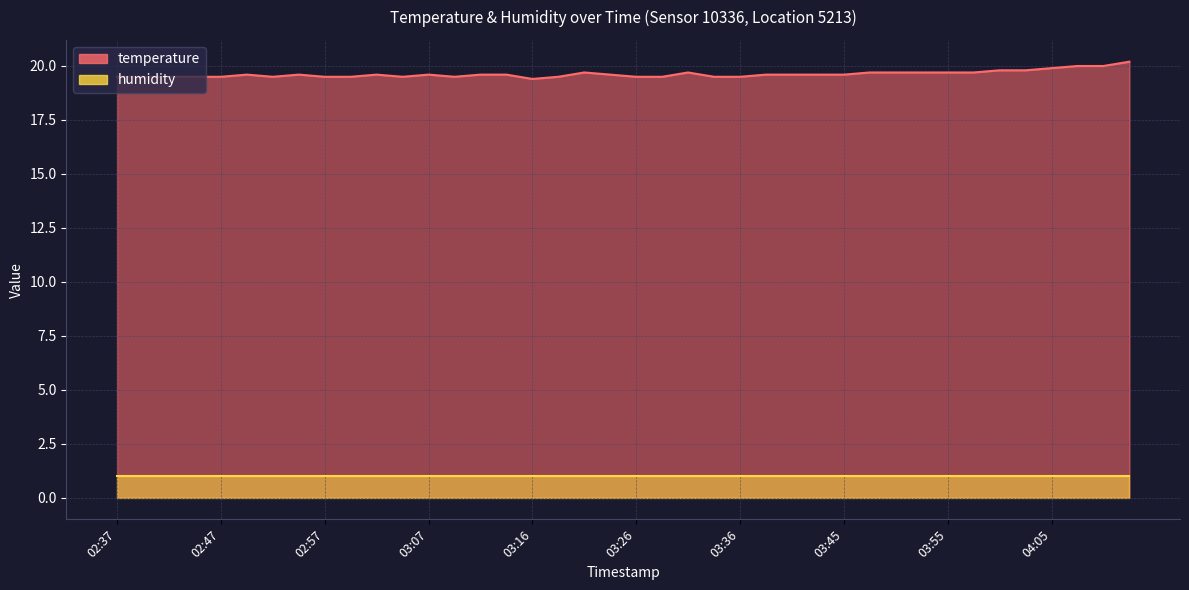

True or false: the data has more than 0 interior local peaks.

True